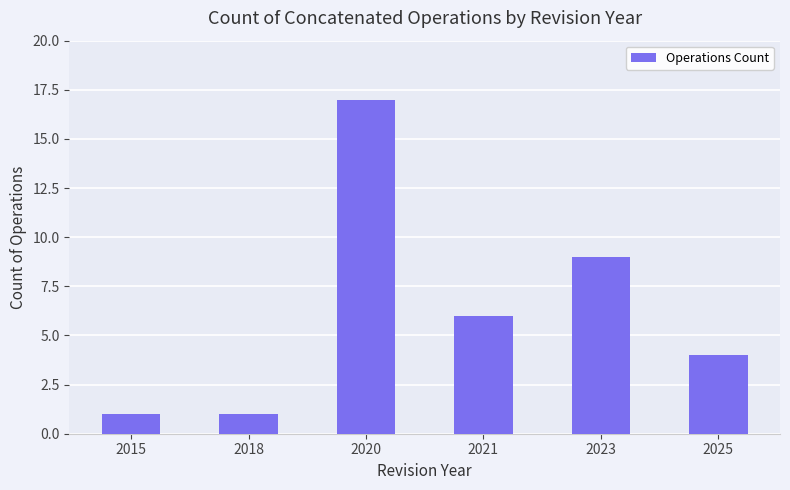

What is the sum of the values at 2023 and 2021?

15